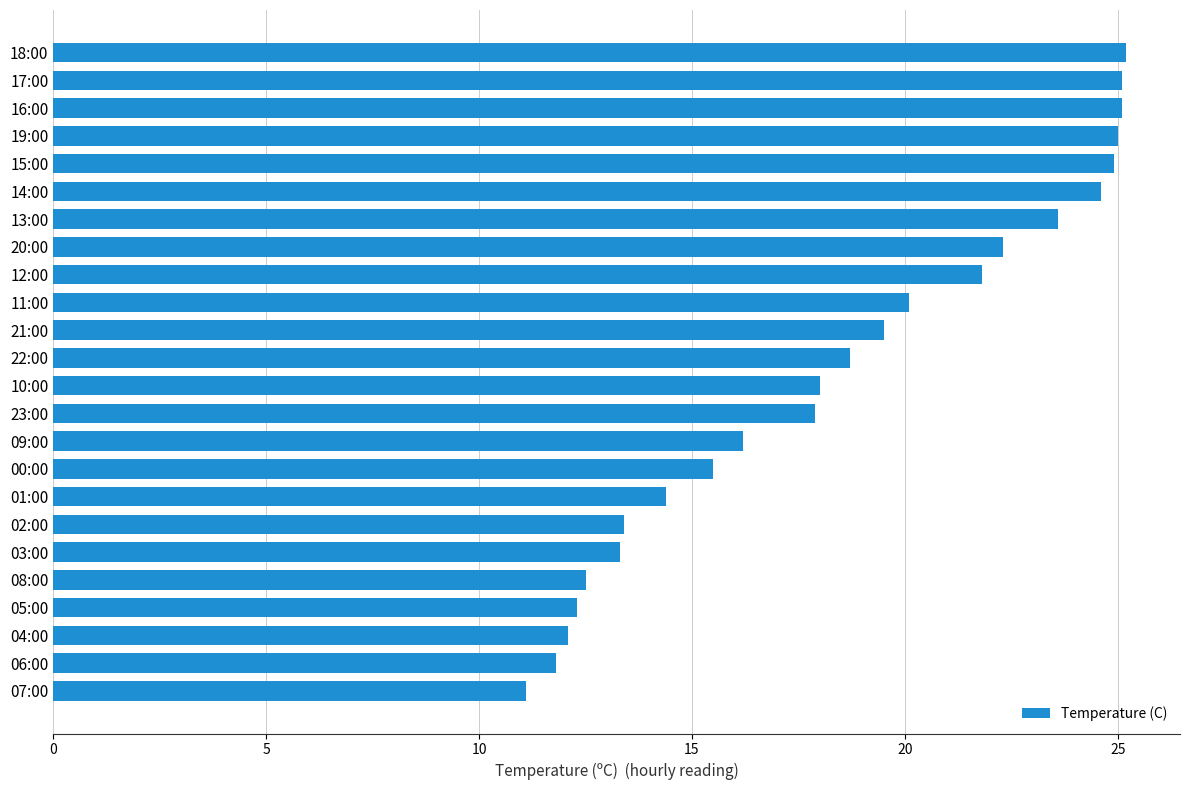

Does the chart contain stacked bars?

No